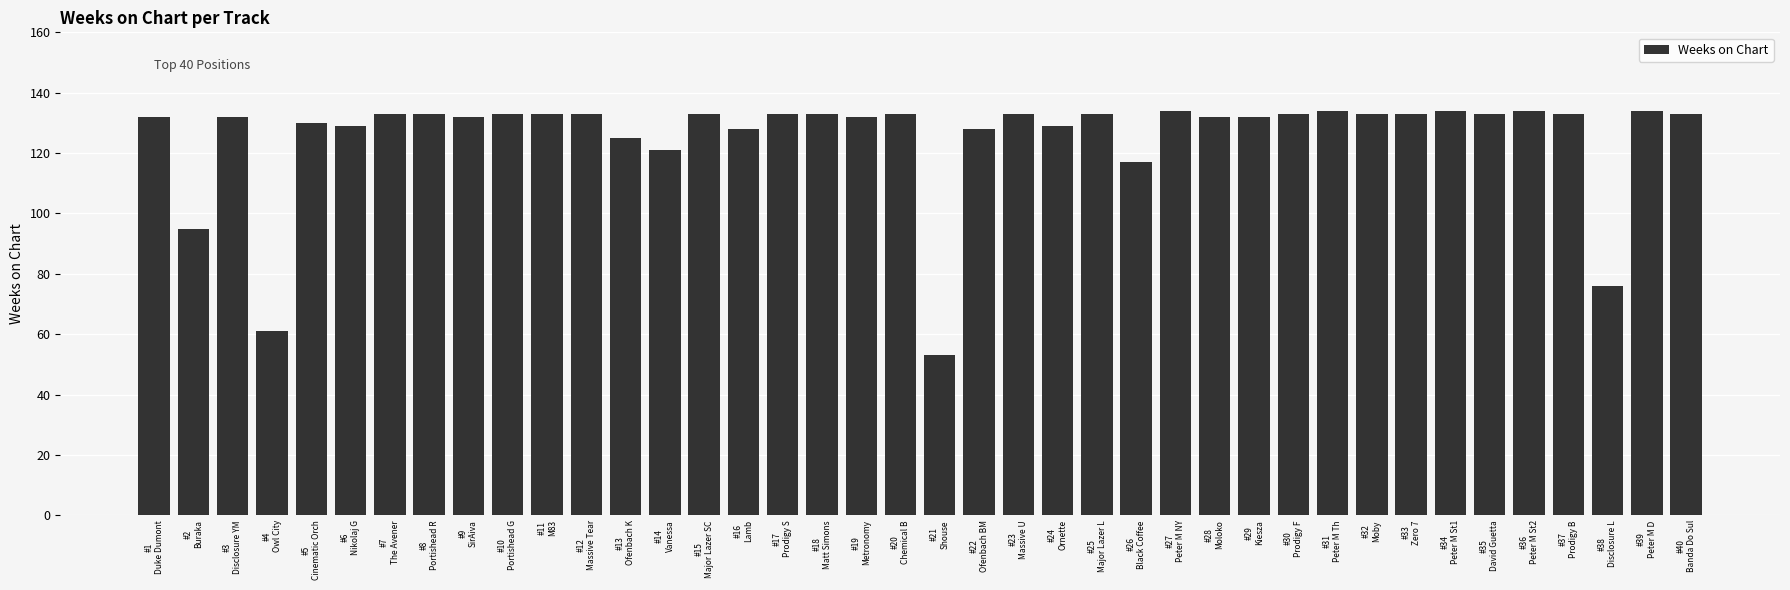

Which category has the lowest value across all series?

#21
Shouse